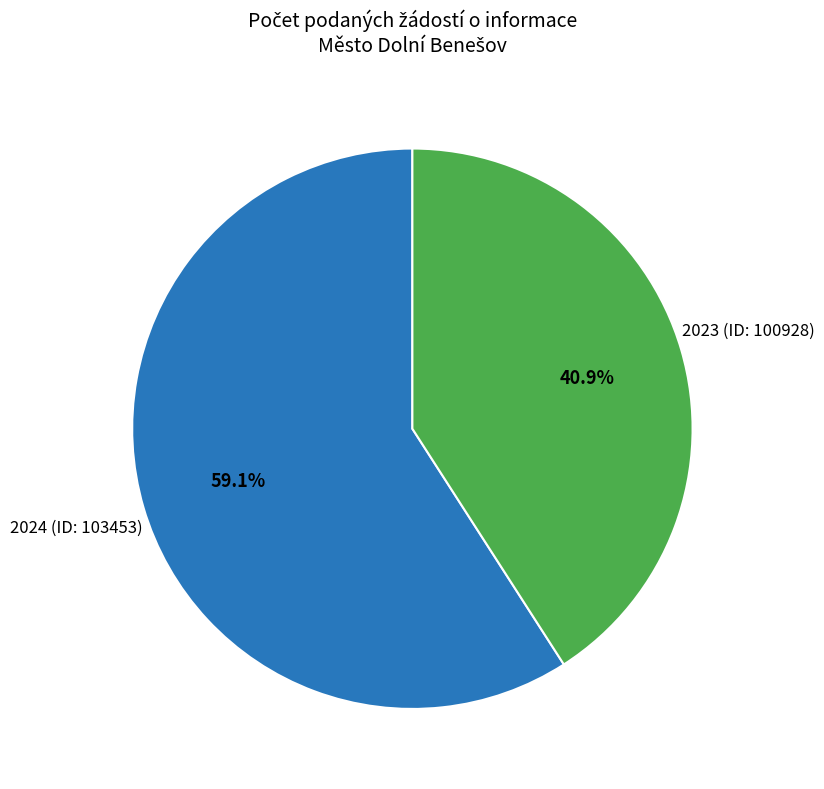

Is it true that 2024 (ID: 103453) is 59% of the pie?

True